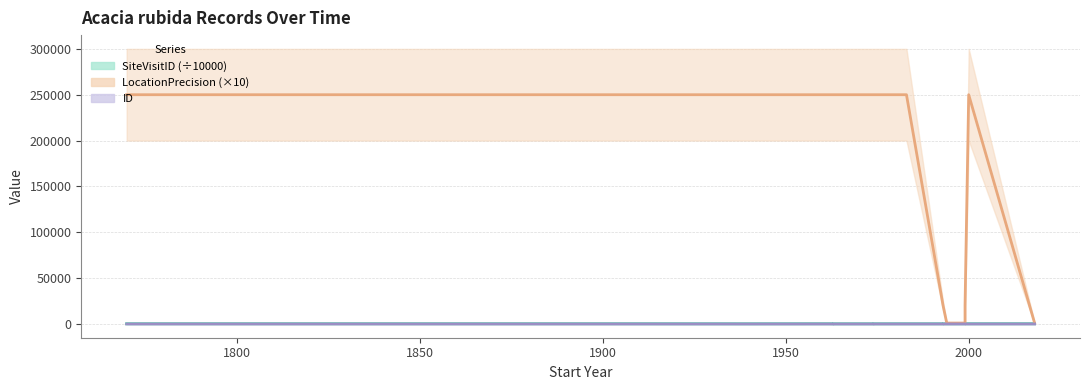

Reading left to right, what are all the values shown in this chart?

ID: 1770=12.0	1904=13.0	1940=2.0	1962=14.0	1963=1.0	1963=4.0	1974=3.0	1974=5.0	1983=6.0	1993=9.0	1993=10.0	1994=7.0	1995=8.0	1999=11.0	1999=15.0	2000=12.0	2018=16.0
SiteVisitID: 1770=194.1	1904=195.6	1940=151.9	1962=195.8	1963=151.7	1963=157.7	1974=156.1	1974=158.3	1983=165.7	1993=167.1	1993=168.5	1994=166.7	1995=166.9	1999=186.7	1999=205.7	2000=194.1	2018=211.8
LocationPrecision: 1770=250000.0	1904=250000.0	1940=250000.0	1962=250000.0	1963=250000.0	1963=250000.0	1974=250000.0	1974=250000.0	1983=250000.0	1993=20000.0	1993=20000.0	1994=1000.0	1995=1000.0	1999=1000.0	1999=20000.0	2000=250000.0	2018=1000.0